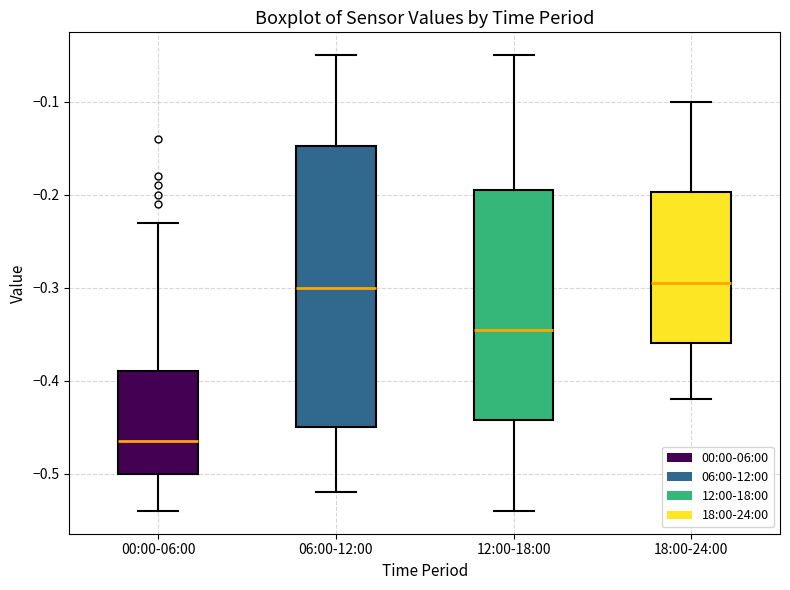

Comparing the boxes themselves (not the whiskers), which one is the tallest?

06:00-12:00